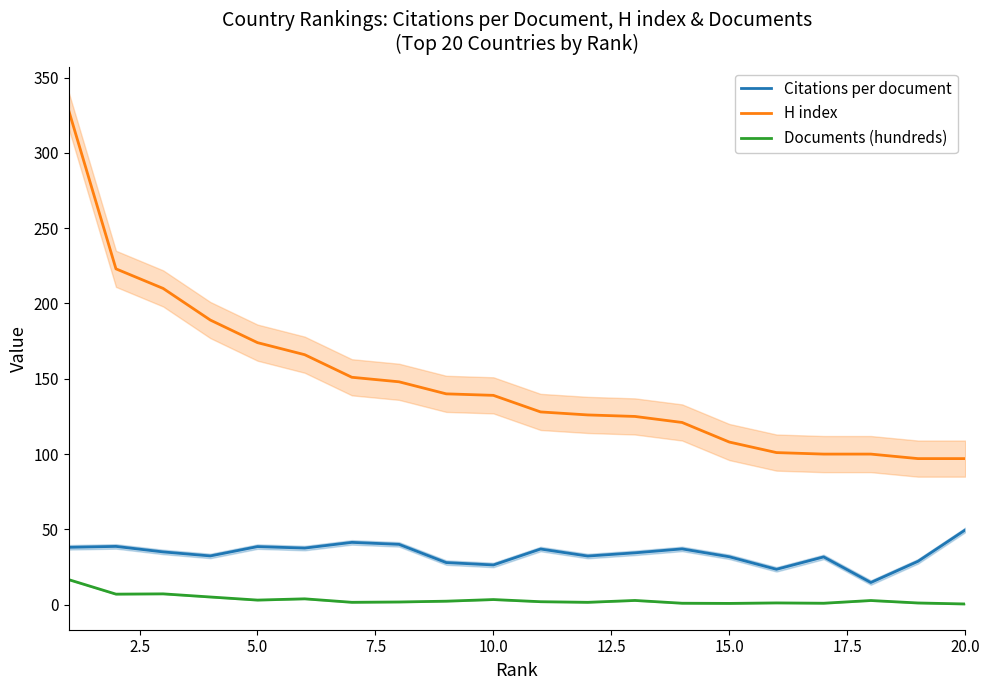

True or false: Documents (hundreds) and Citations per document cross at least once.

False